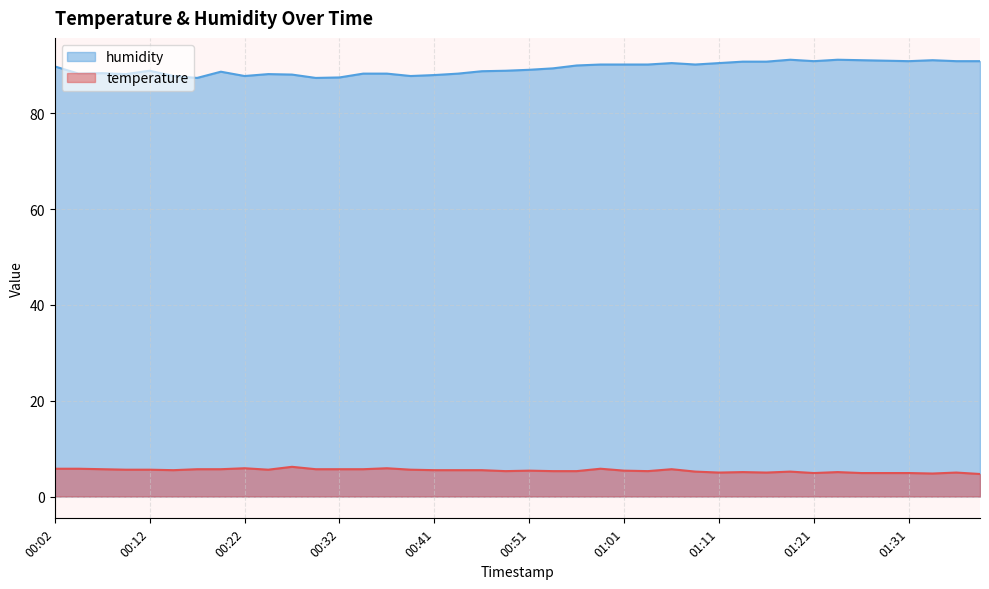

How many series are shown in this chart?

2